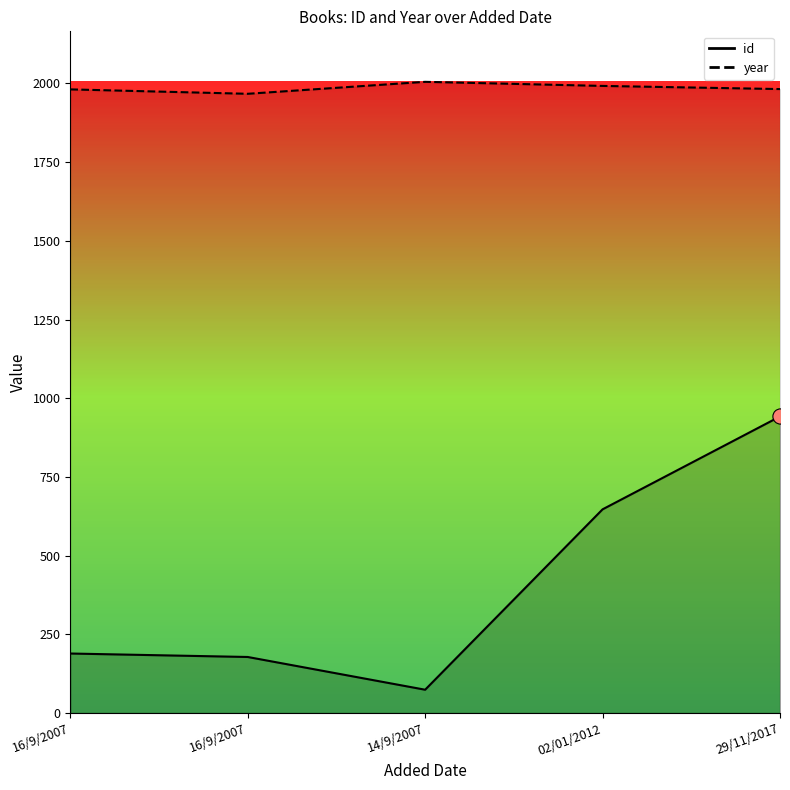

Which series has the largest total across all categories?

year